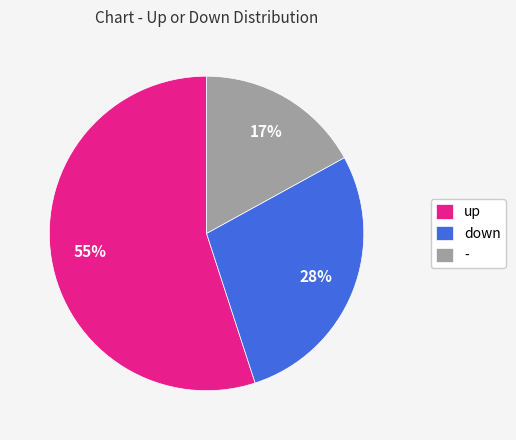

How many segments does this pie chart have?

3